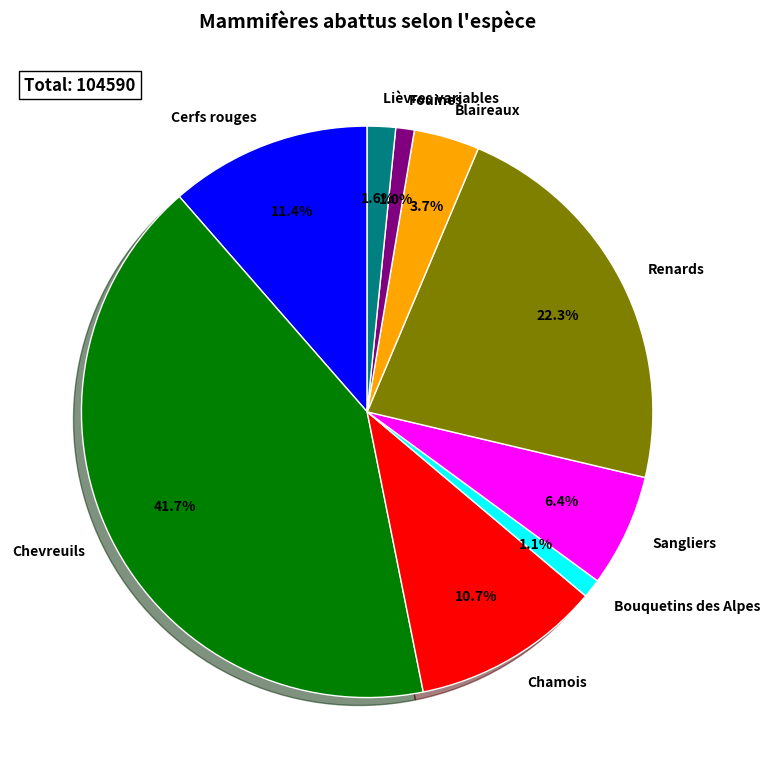

Approximately how many times larger is the value at Cerfs rouges compared to Chevreuils?

0.3